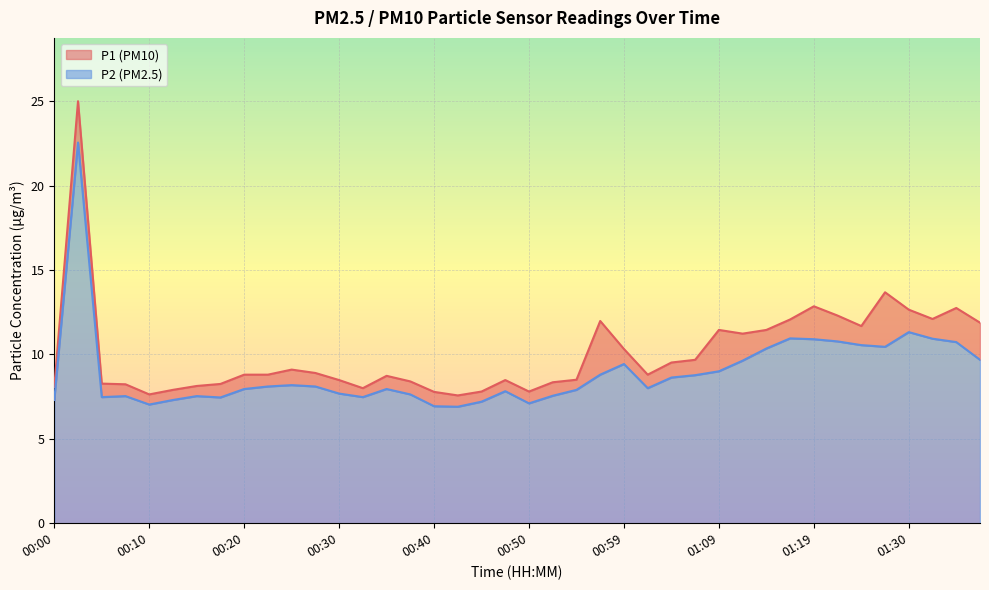

The P1 series shows 16.2 at 01:37. True or false?

False